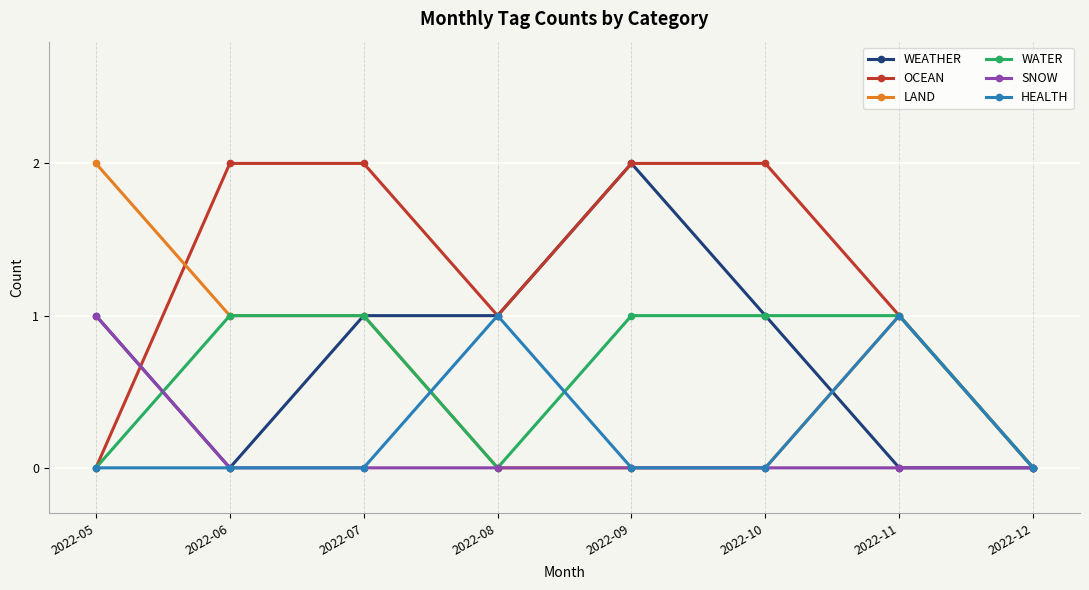

Where is the first local minimum for OCEAN?

2022-08